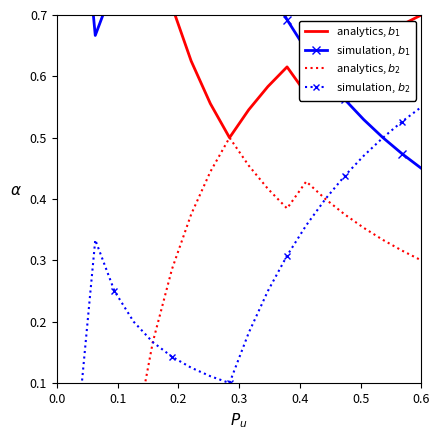

True or false: simulation, $b_1$ has more than 1 points higher than both neighbors.

False